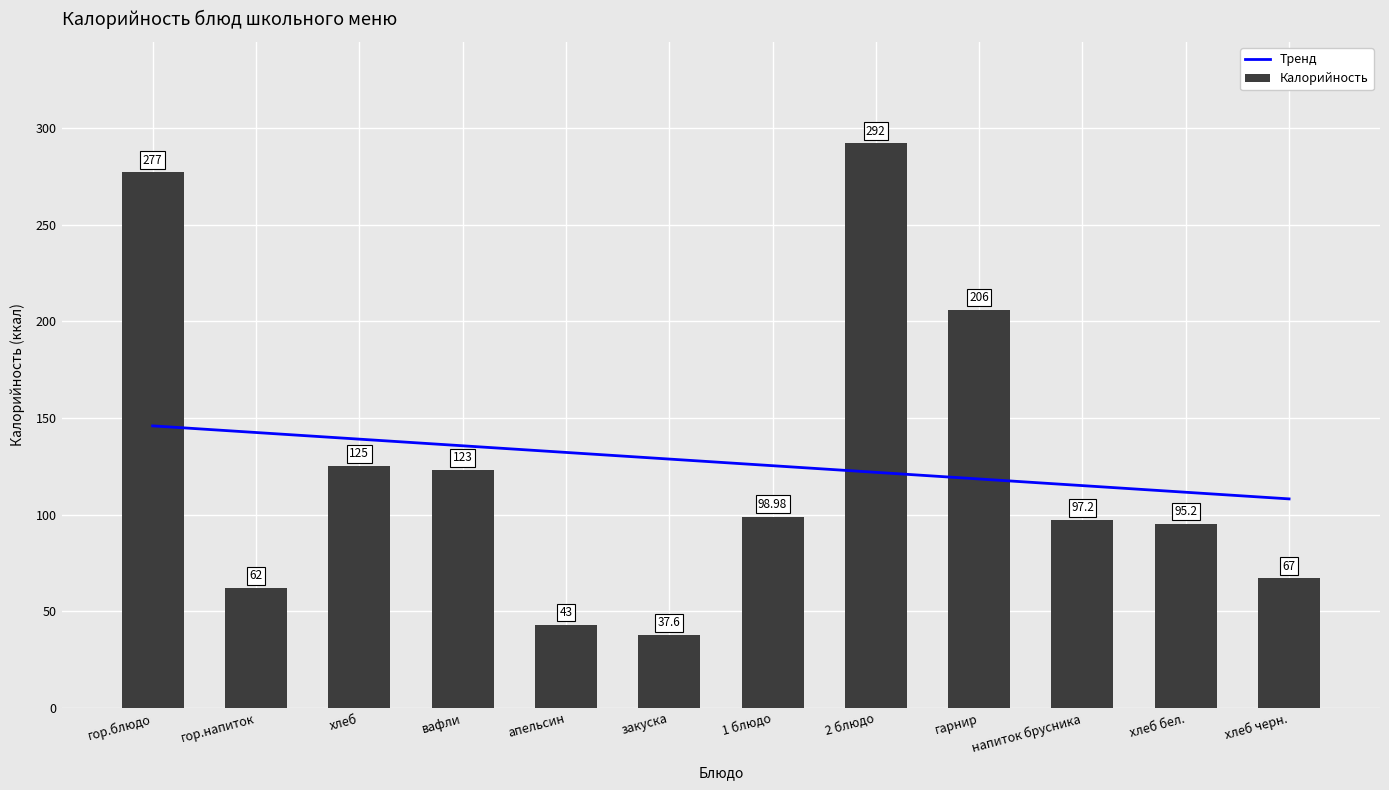

What is the label of the 7th bar from the right?

закуска